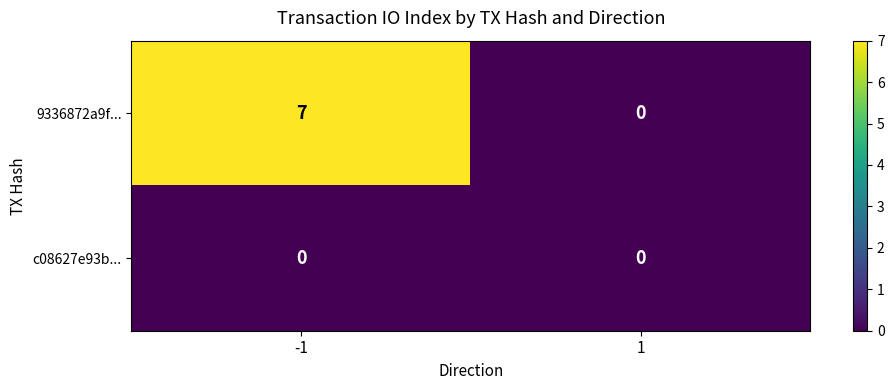

Is it true that 9336872a9f... equals -5 at 1?

False